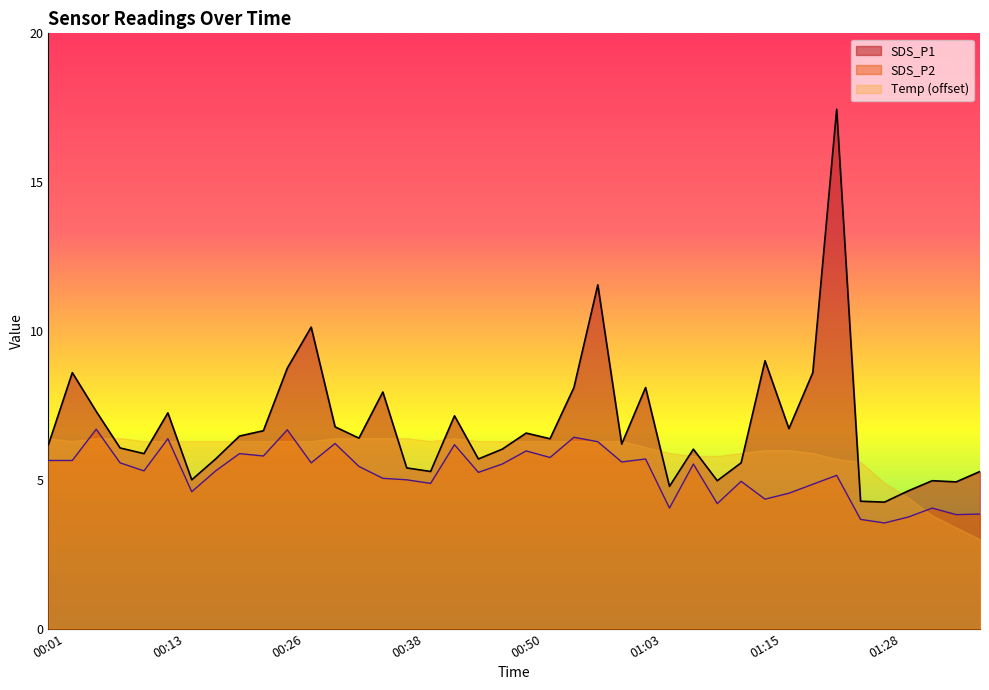

The value of SDS_P1 at 00:03 is 14.3. True or false?

False